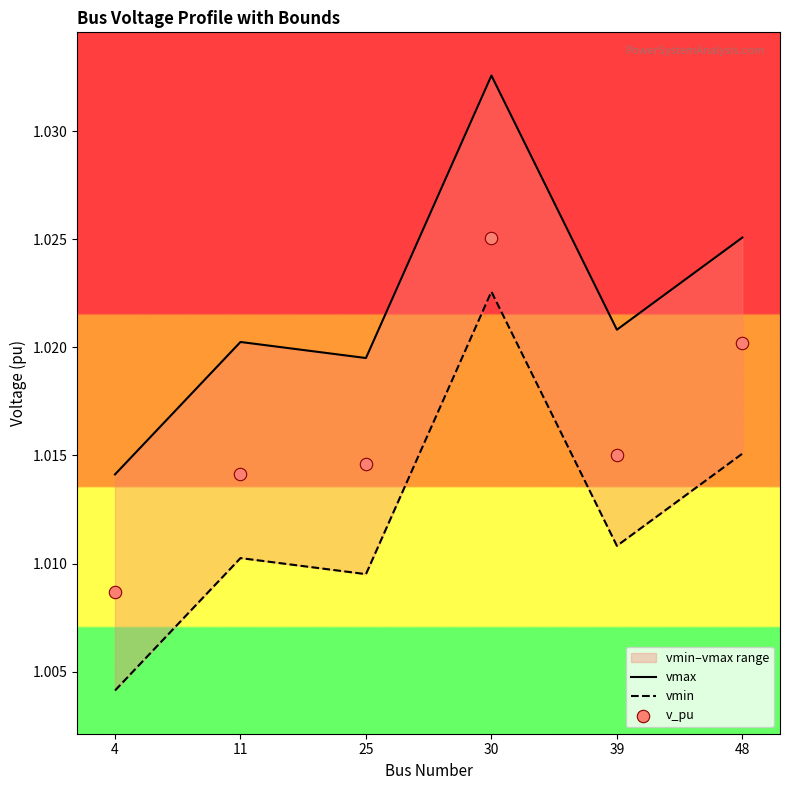

At which category is the sum across all series the highest?

30